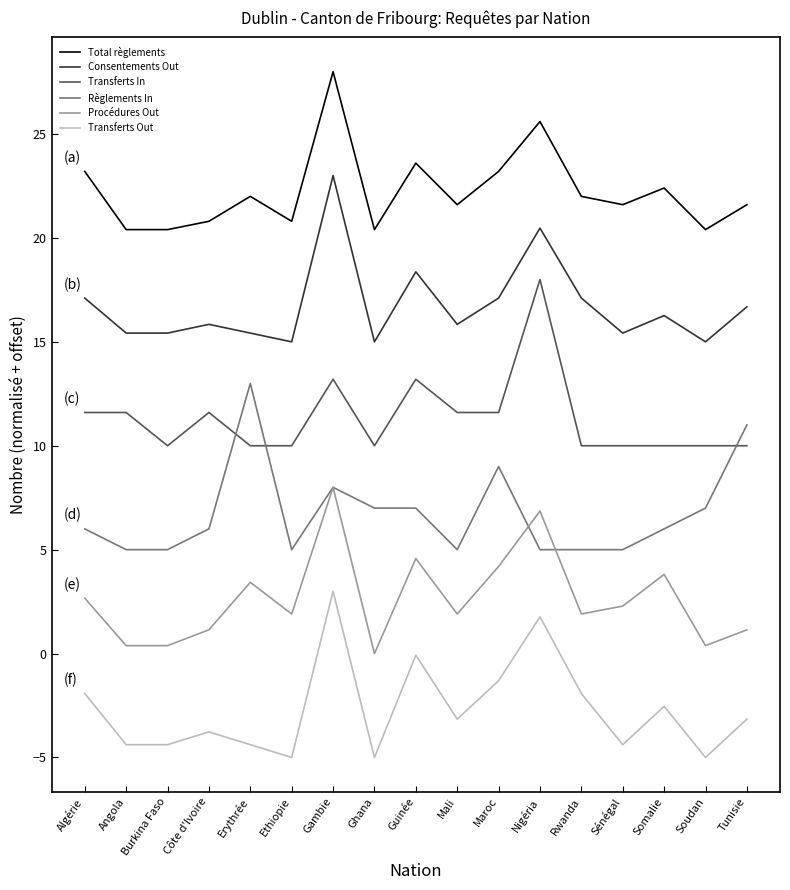

What is the difference between the highest and lowest values at Soudan?

25.4